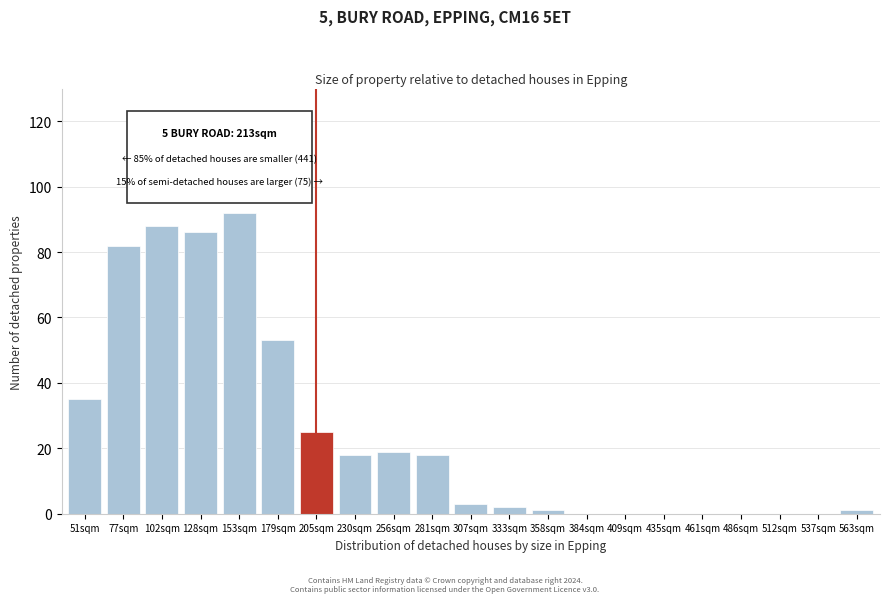

Reading left to right, extract all data points from this chart.

51sqm=35	77sqm=82	102sqm=88	128sqm=86	153sqm=92	179sqm=53	205sqm=25	230sqm=18	256sqm=19	281sqm=18	307sqm=3	333sqm=2	358sqm=1	384sqm=0	409sqm=0	435sqm=0	461sqm=0	486sqm=0	512sqm=0	537sqm=0	563sqm=1